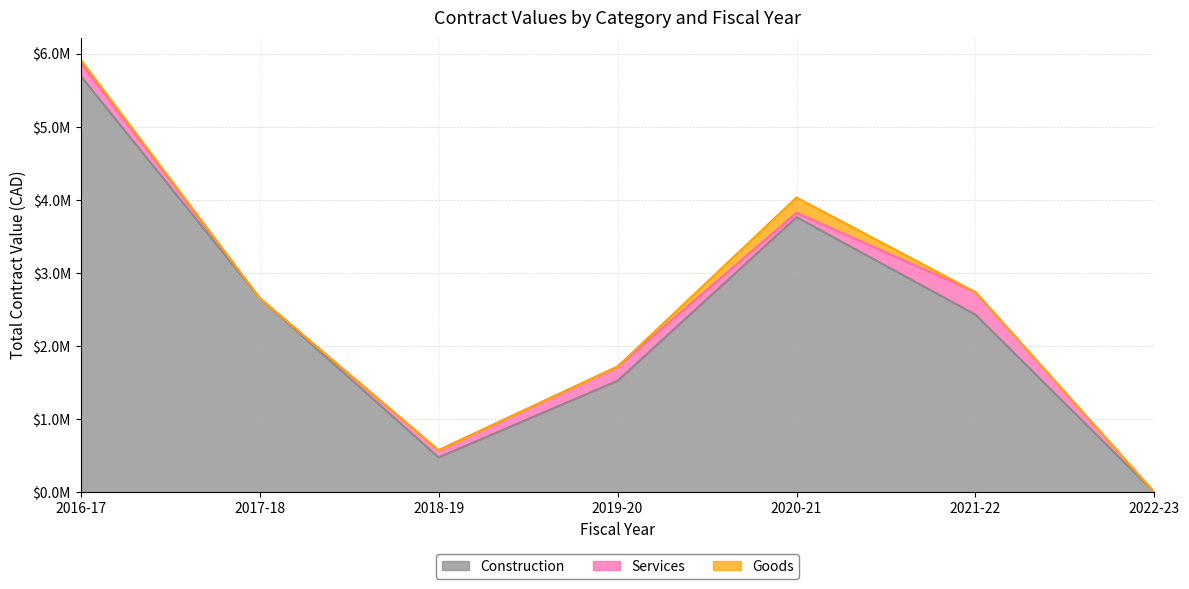

At which label is Services closest to 154050?

2016-17